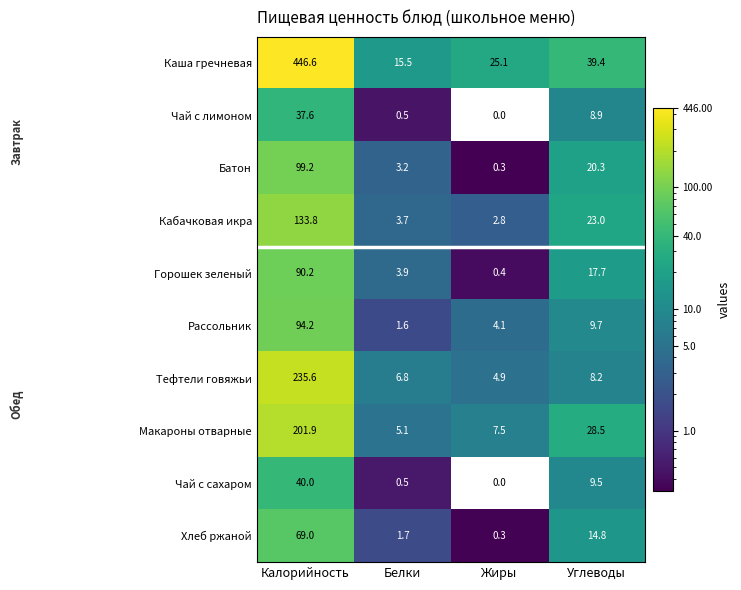

What is the approximate value of Тефтели говяжьи at Белки?

6.8